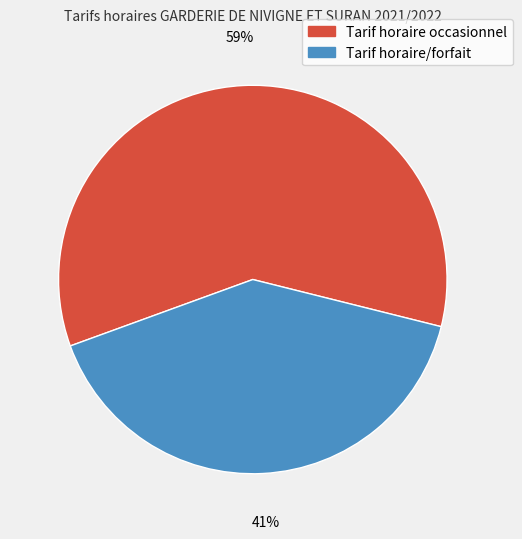

Which has a higher value, Tarif horaire occasionnel or Tarif horaire/forfait?

Tarif horaire occasionnel